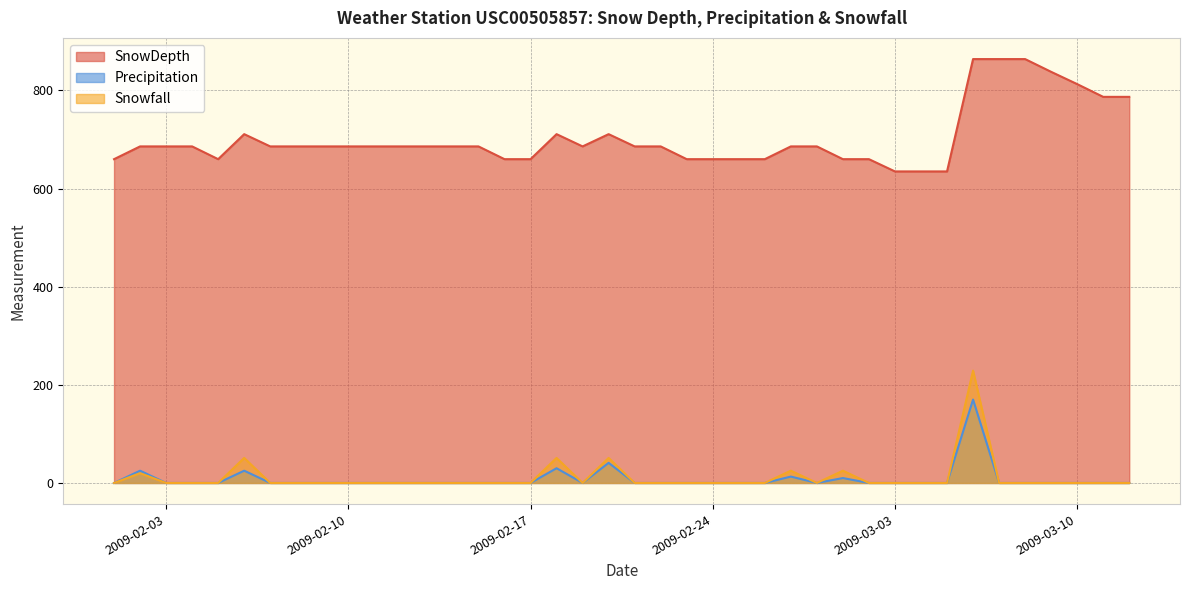

Reading left to right, list all the values displayed in this chart.

SnowDepth: 2009-02-01=660	2009-02-02=686	2009-02-03=686	2009-02-04=686	2009-02-05=660	2009-02-06=711	2009-02-07=686	2009-02-08=686	2009-02-09=686	2009-02-10=686	2009-02-11=686	2009-02-12=686	2009-02-13=686	2009-02-14=686	2009-02-15=686	2009-02-16=660	2009-02-17=660	2009-02-18=711	2009-02-19=686	2009-02-20=711	2009-02-21=686	2009-02-22=686	2009-02-23=660	2009-02-24=660	2009-02-25=660	2009-02-26=660	2009-02-27=686	2009-02-28=686	2009-03-01=660	2009-03-02=660	2009-03-03=635	2009-03-04=635	2009-03-05=635	2009-03-06=864	2009-03-07=864	2009-03-08=864	2009-03-09=838	2009-03-10=813	2009-03-11=787	2009-03-12=787
Precipitation: 2009-02-01=0	2009-02-02=25	2009-02-03=0	2009-02-04=0	2009-02-05=0	2009-02-06=25	2009-02-07=0	2009-02-08=0	2009-02-09=0	2009-02-10=0	2009-02-11=0	2009-02-12=0	2009-02-13=0	2009-02-14=0	2009-02-15=0	2009-02-16=0	2009-02-17=0	2009-02-18=30	2009-02-19=0	2009-02-20=41	2009-02-21=0	2009-02-22=0	2009-02-23=0	2009-02-24=0	2009-02-25=0	2009-02-26=0	2009-02-27=13	2009-02-28=0	2009-03-01=10	2009-03-02=0	2009-03-03=0	2009-03-04=0	2009-03-05=0	2009-03-06=170	2009-03-07=0	2009-03-08=0	2009-03-09=0	2009-03-10=0	2009-03-11=0	2009-03-12=0
Snowfall: 2009-02-01=0	2009-02-02=20	2009-02-03=0	2009-02-04=0	2009-02-05=0	2009-02-06=51	2009-02-07=0	2009-02-08=0	2009-02-09=0	2009-02-10=0	2009-02-11=0	2009-02-12=0	2009-02-13=0	2009-02-14=0	2009-02-15=0	2009-02-16=0	2009-02-17=0	2009-02-18=51	2009-02-19=0	2009-02-20=51	2009-02-21=0	2009-02-22=0	2009-02-23=0	2009-02-24=0	2009-02-25=0	2009-02-26=0	2009-02-27=25	2009-02-28=0	2009-03-01=25	2009-03-02=0	2009-03-03=0	2009-03-04=0	2009-03-05=0	2009-03-06=229	2009-03-07=0	2009-03-08=0	2009-03-09=0	2009-03-10=0	2009-03-11=0	2009-03-12=0